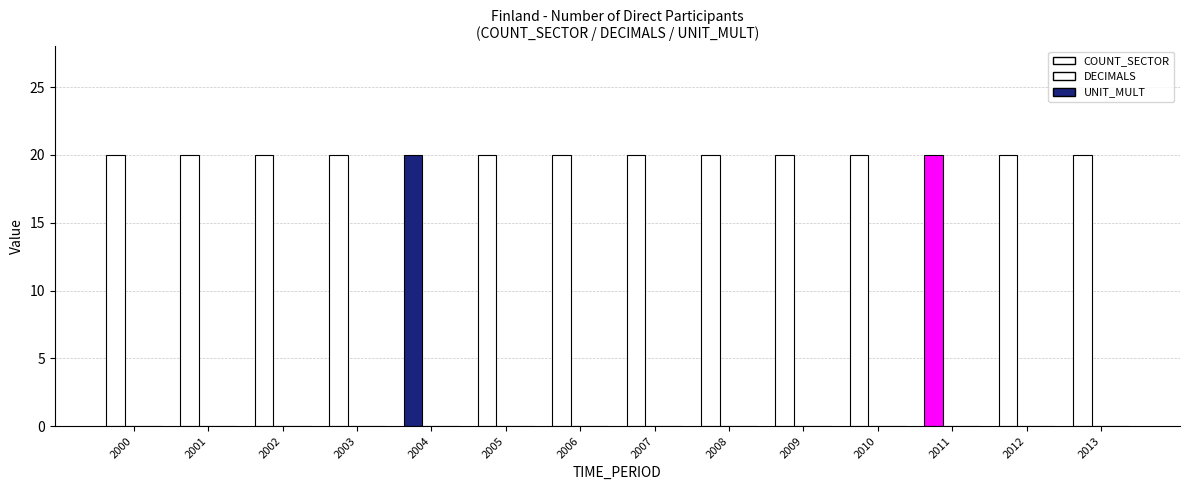

Between 2002 and 2006, which is larger?

2002